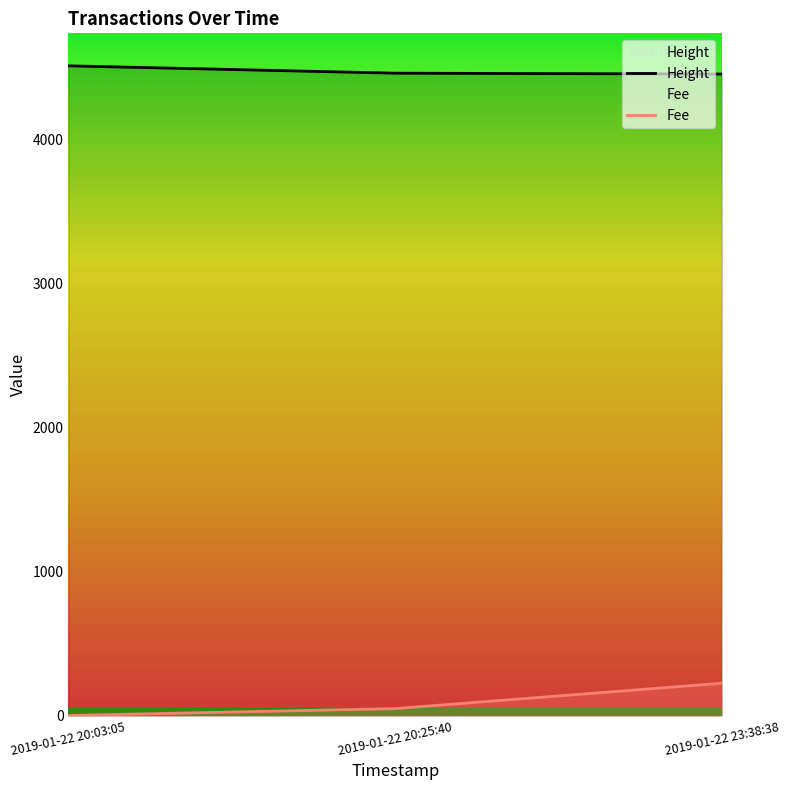

The value of Height at 2019-01-22 20:03:05 is 1725.9. True or false?

False